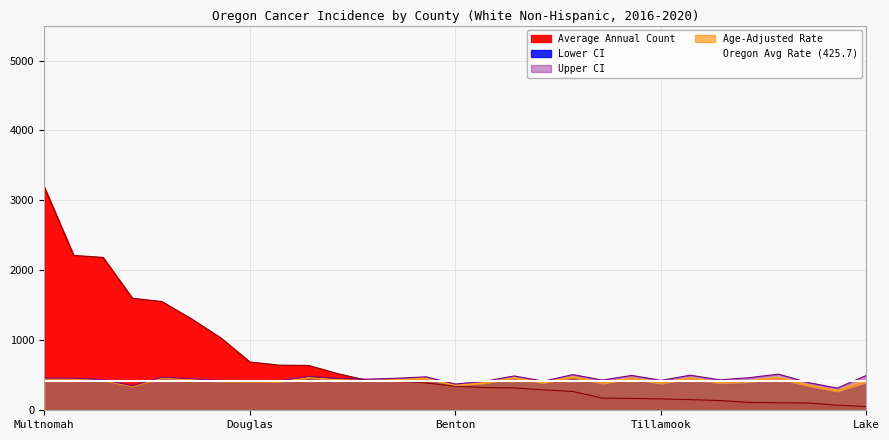

At how many categories does at least one series exceed 2452?

1